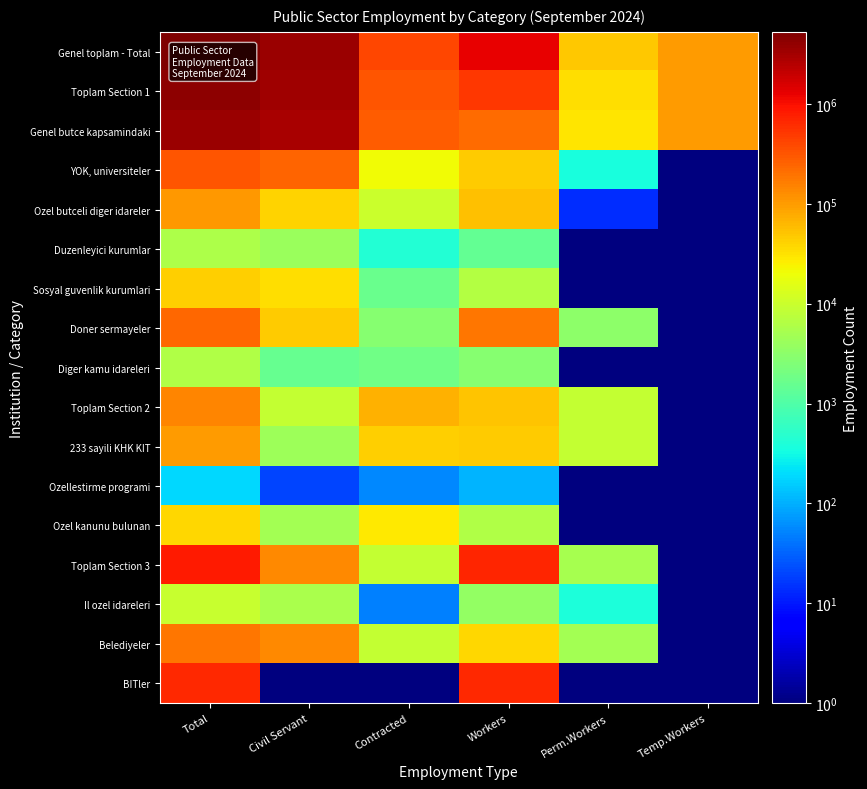

Reading left to right, extract all data points from this chart.

Genel toplam - Total: Total=5265808	Civil Servant=3473799	Contracted=399869	Workers=1243368	Perm.Workers=47241	Temp.Workers=101531
Toplam Section 1: Total=4284887	Civil Servant=3324714	Contracted=319890	Workers=505874	Perm.Workers=32878	Temp.Workers=101531
Genel butce kapsamindaki: Total=3570657	Civil Servant=2942460	Contracted=282097	Workers=215332	Perm.Workers=29237	Temp.Workers=101531
YOK, universiteler: Total=321382	Civil Servant=255025	Contracted=21124	Workers=44869	Perm.Workers=364	Temp.Workers=1
Ozel butceli diger idareler: Total=104949	Civil Servant=40856	Contracted=9803	Workers=54276	Perm.Workers=14	Temp.Workers=1
Duzenleyici kurumlar: Total=6022	Civil Servant=4096	Contracted=446	Workers=1480	Perm.Workers=1	Temp.Workers=1
Sosyal guvenlik kurumlari: Total=42444	Civil Servant=34154	Contracted=1658	Workers=6631	Perm.Workers=1	Temp.Workers=1
Doner sermayeler: Total=233133	Civil Servant=46598	Contracted=2897	Workers=180376	Perm.Workers=3262	Temp.Workers=1
Diger kamu idareleri: Total=6300	Civil Servant=1525	Contracted=1865	Workers=2910	Perm.Workers=1	Temp.Workers=1
Toplam Section 2: Total=141417	Civil Servant=9126	Contracted=71083	Workers=52146	Perm.Workers=9062	Temp.Workers=1
233 sayili KHK KIT: Total=102479	Civil Servant=4317	Contracted=43228	Workers=45872	Perm.Workers=9062	Temp.Workers=1
Ozellestirme programi: Total=186	Civil Servant=20	Contracted=55	Workers=111	Perm.Workers=1	Temp.Workers=1
Ozel kanunu bulunan: Total=38752	Civil Servant=4789	Contracted=27800	Workers=6163	Perm.Workers=1	Temp.Workers=1
Toplam Section 3: Total=839504	Civil Servant=139959	Contracted=8896	Workers=685348	Perm.Workers=5301	Temp.Workers=1
Il ozel idareleri: Total=9535	Civil Servant=5551	Contracted=49	Workers=3547	Perm.Workers=388	Temp.Workers=1
Belediyeler: Total=186558	Civil Servant=134408	Contracted=8847	Workers=38390	Perm.Workers=4913	Temp.Workers=1
BITler: Total=643411	Civil Servant=1	Contracted=1	Workers=643411	Perm.Workers=1	Temp.Workers=1